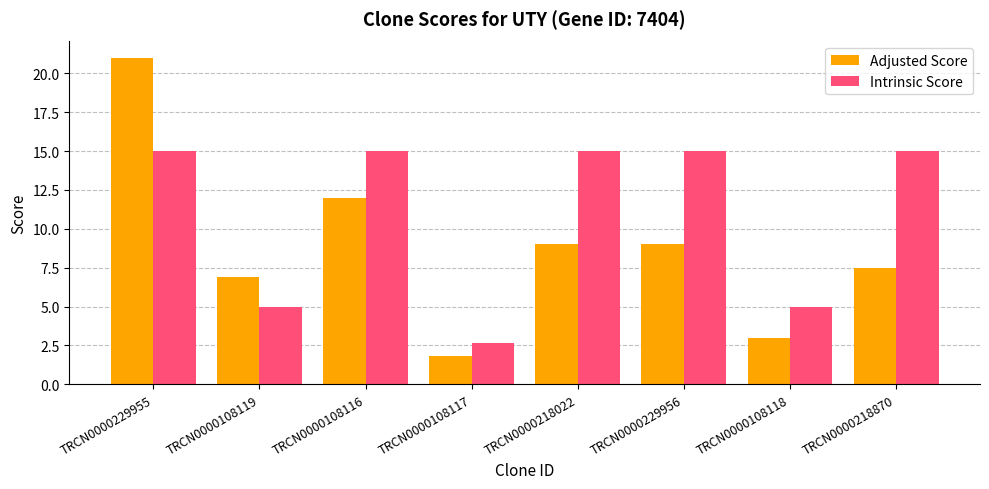

Which series changed the most between TRCN0000108119 and TRCN0000229956?

Intrinsic Score